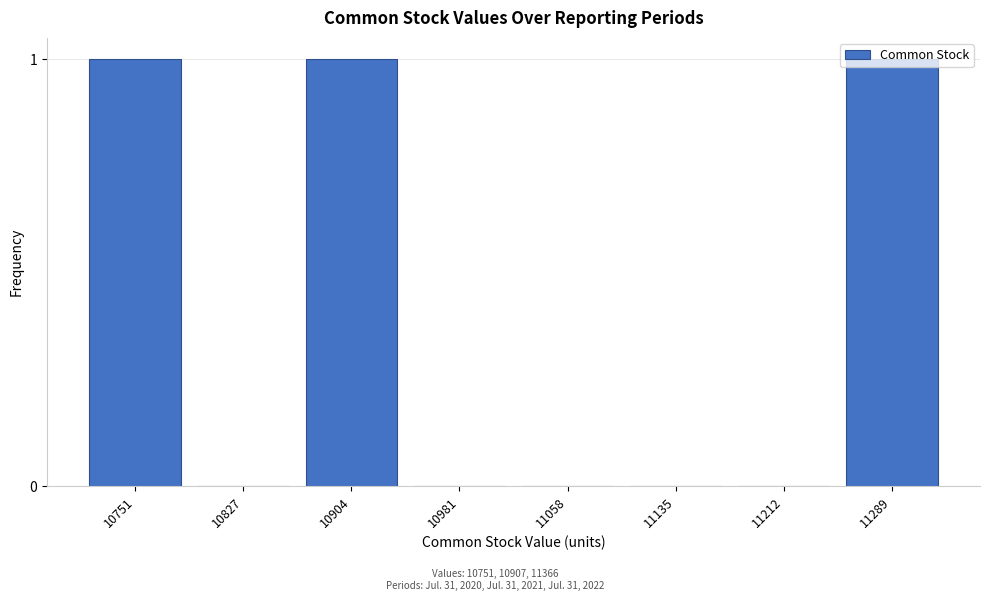

What is the change in value from 11058 to 11289?

+1